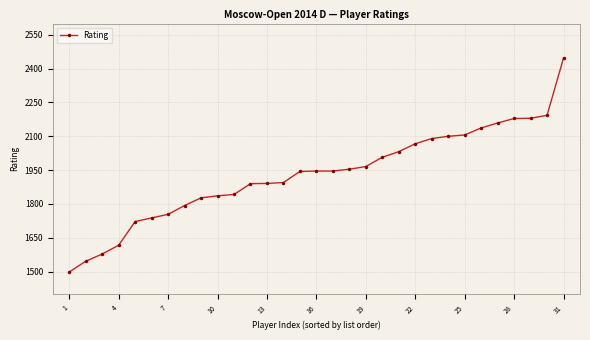

What is the maximum value shown in the chart?

2447